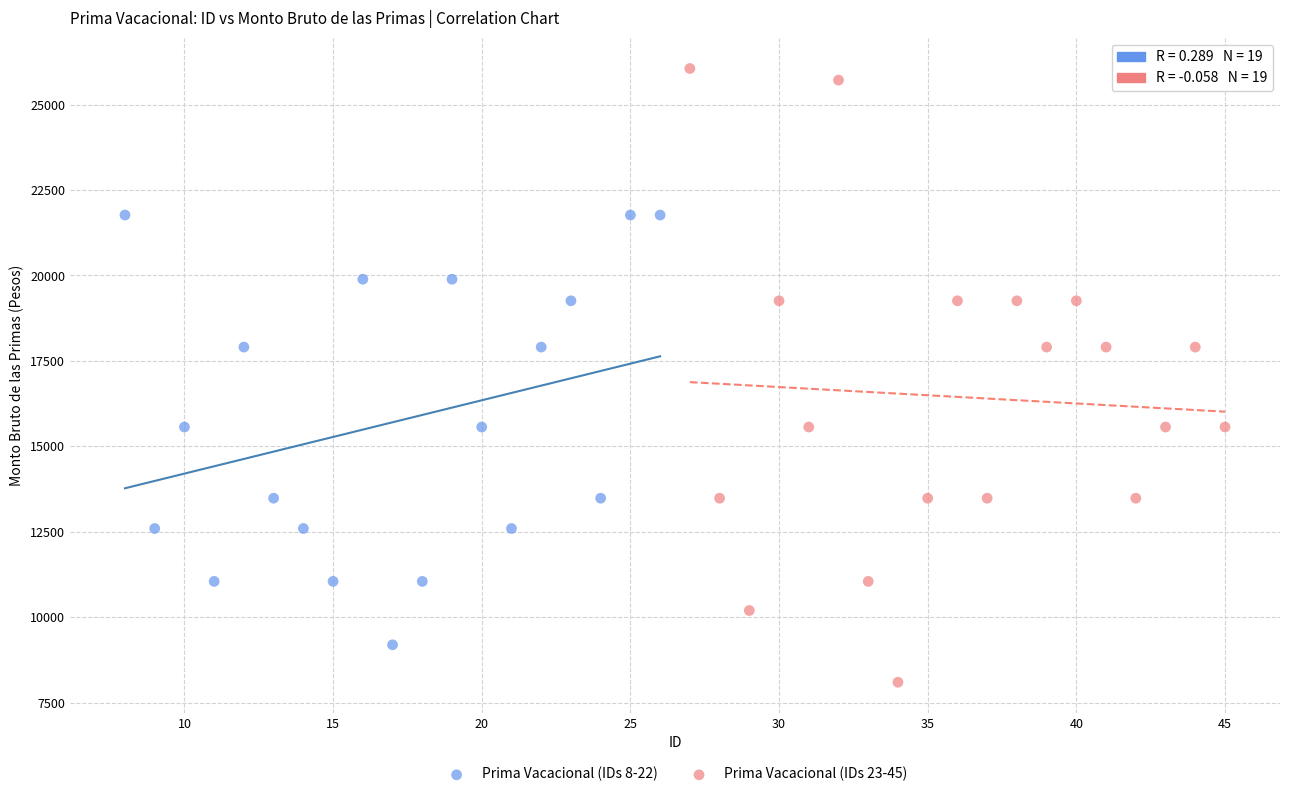

Which series reaches the maximum Y coordinate?

Prima Vacacional (IDs 23-45)